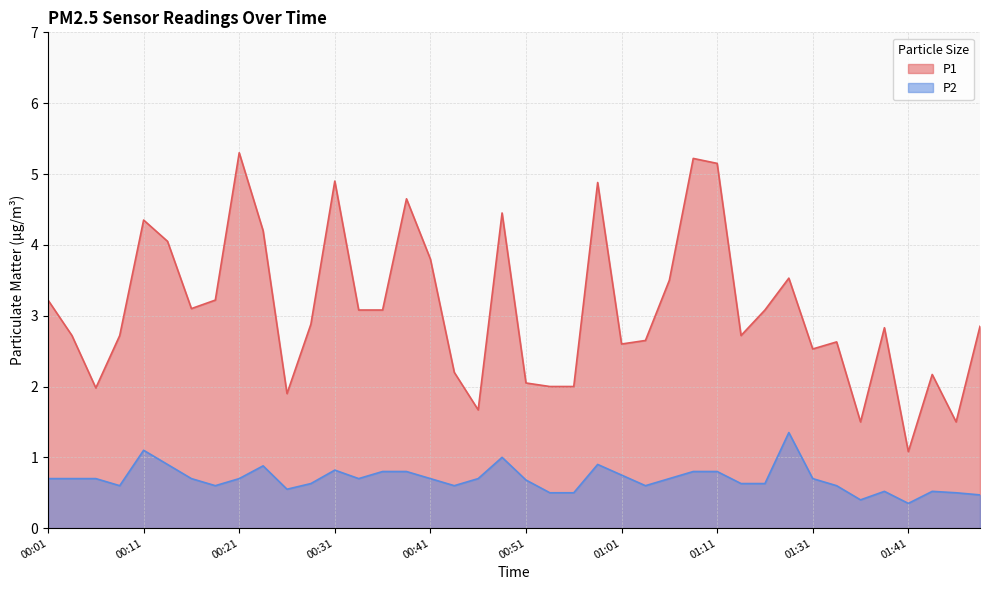

How many data points does each series have?

40